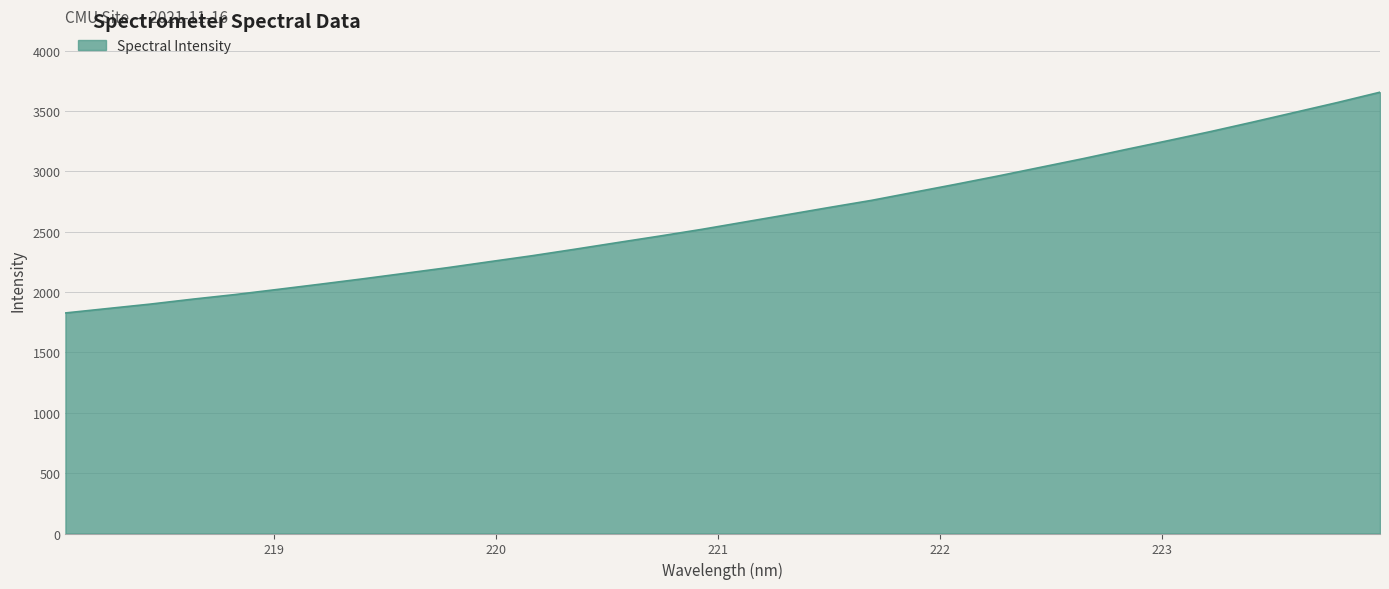

What is the difference between the maximum and minimum values?

1829.3